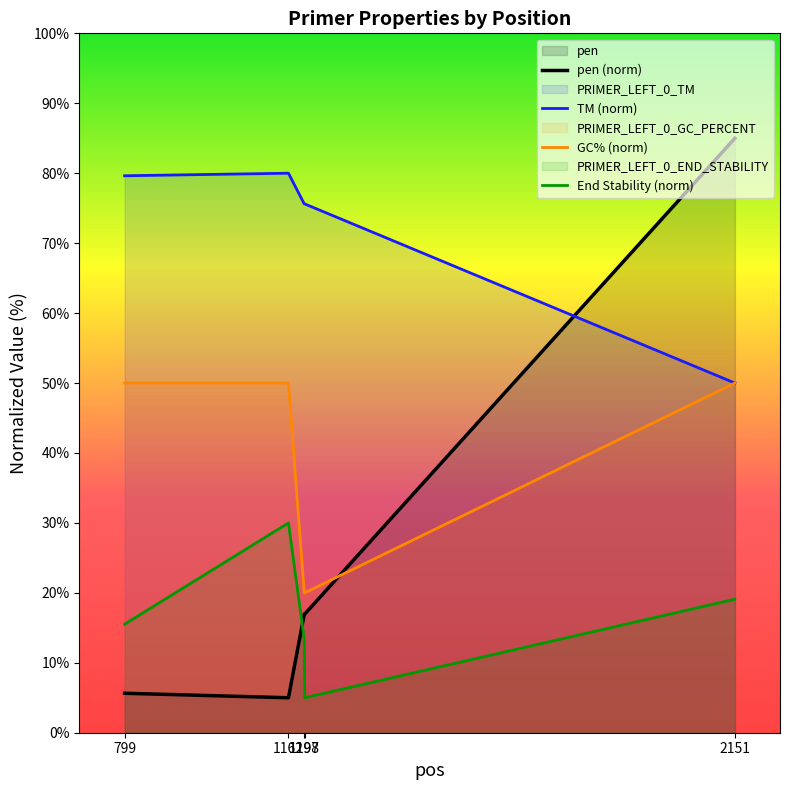

True or false: End Stability (norm) has more than 0 interior local peaks.

True